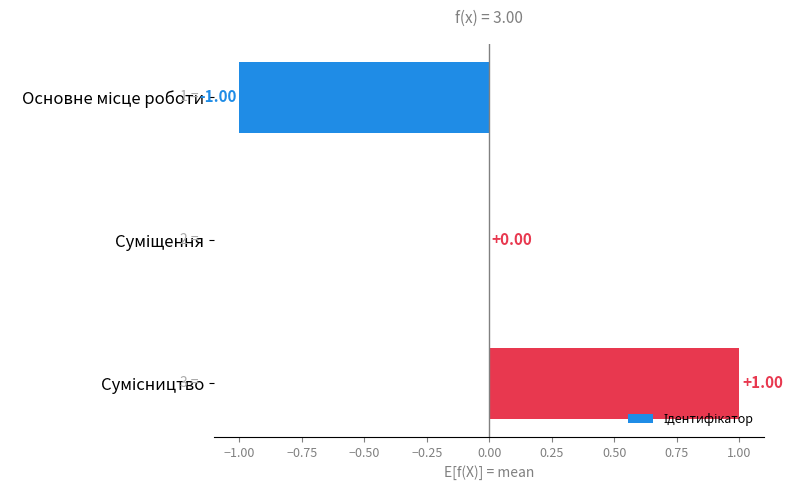

How many series are shown in this chart?

1